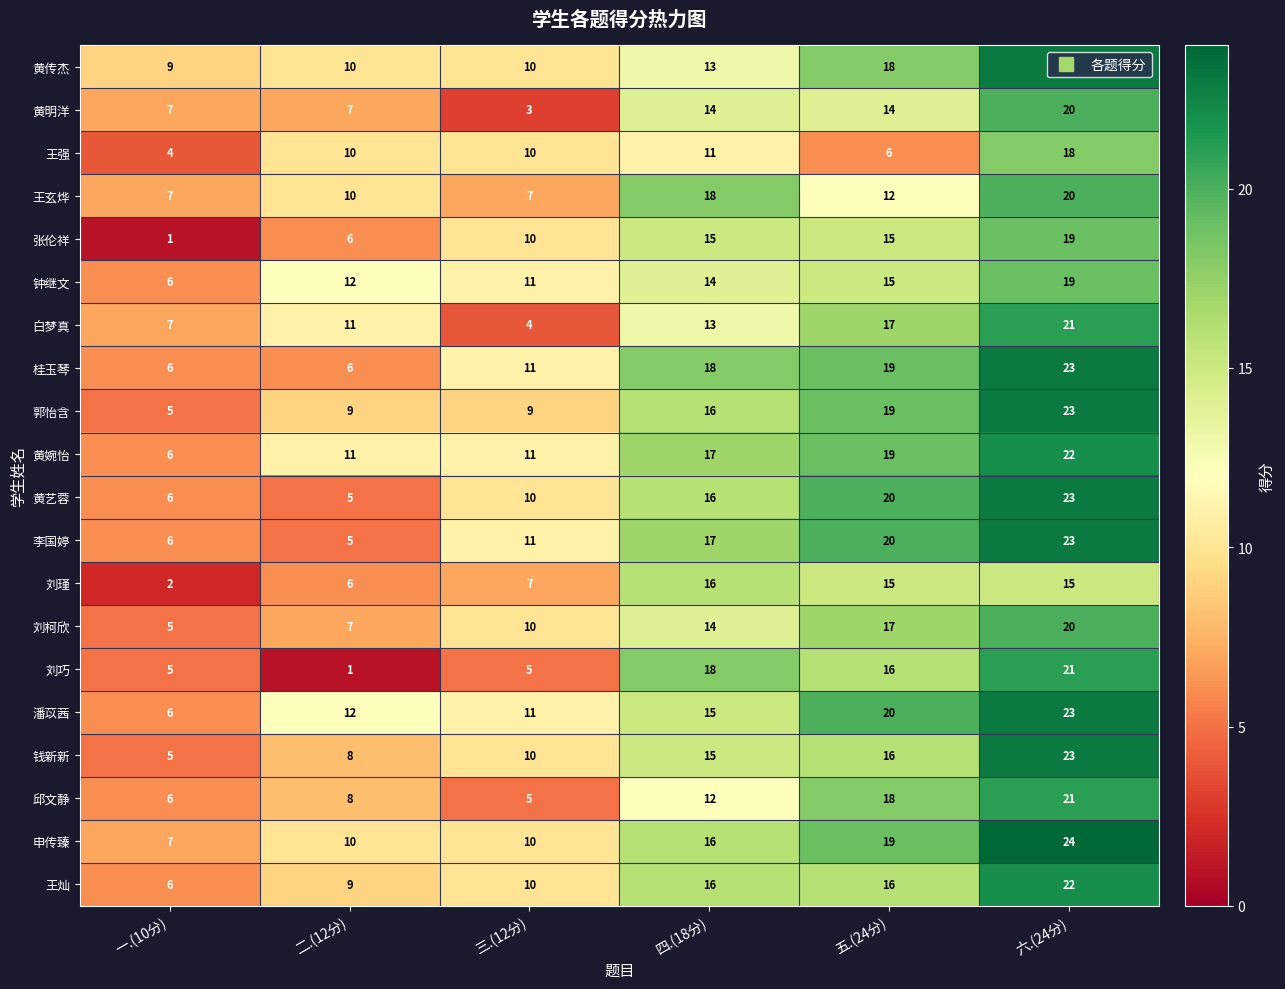

How many 郭怡含 values are between 9 and 19?

4